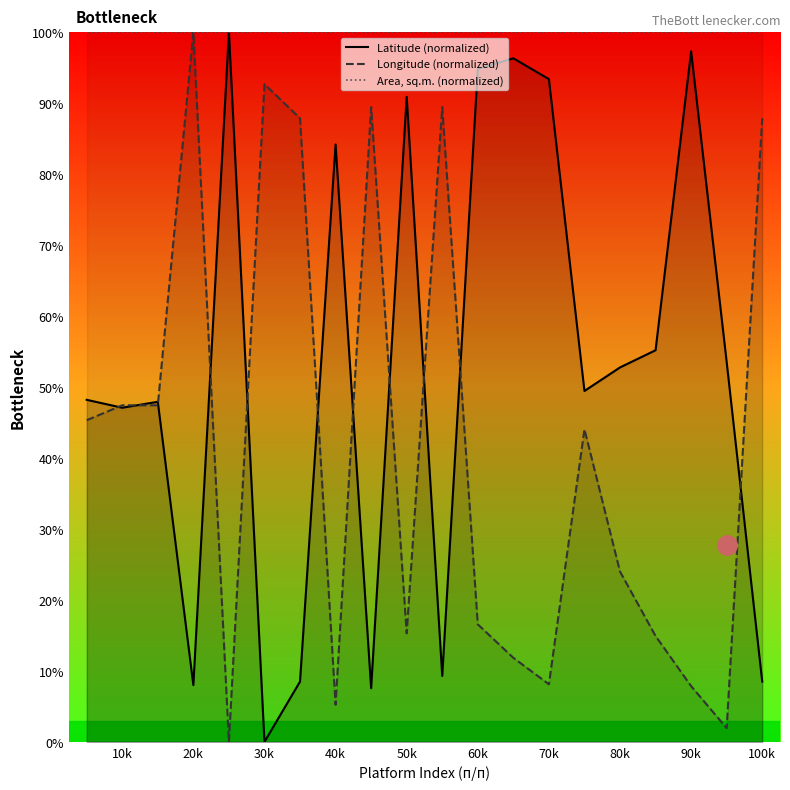

Is the value of Longitude (normalized) at 70k greater than the value of Latitude (normalized) at 30k?

Yes